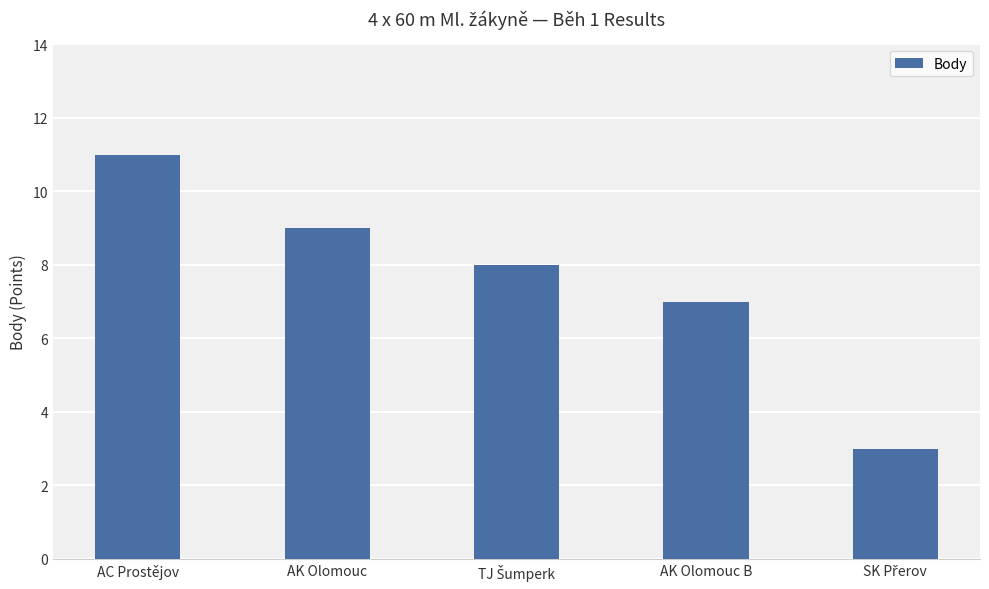

What is the average value?

8